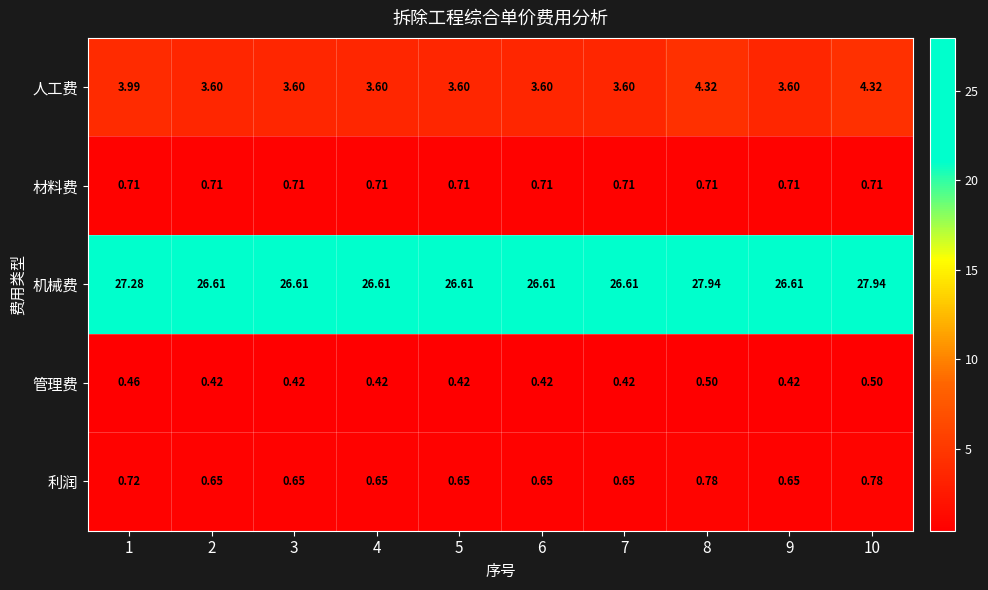

Rank the series at 8 from highest to lowest value.

机械费, 人工费, 利润, 材料费, 管理费